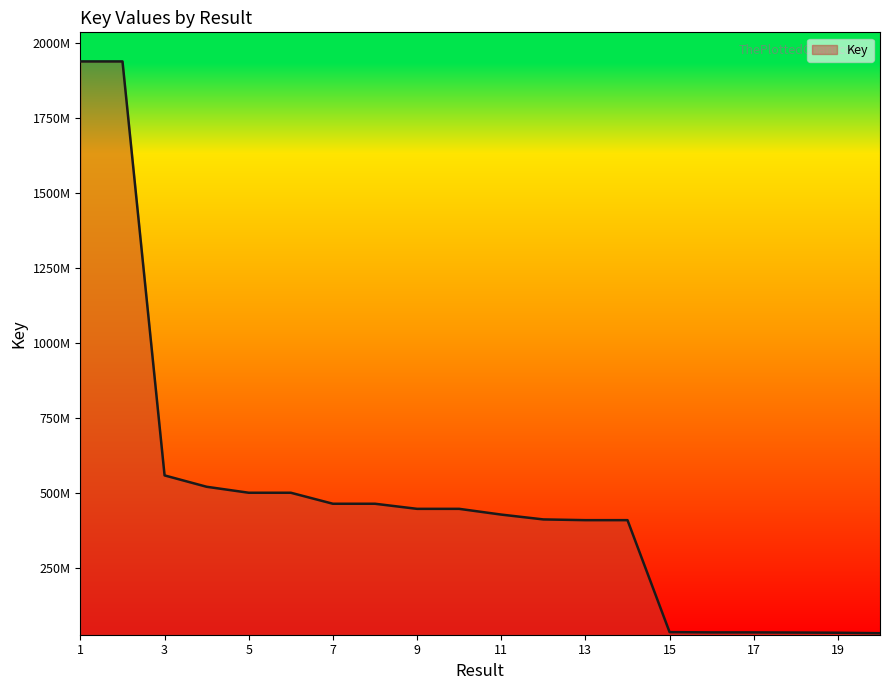

Does the chart have visible grid lines?

No